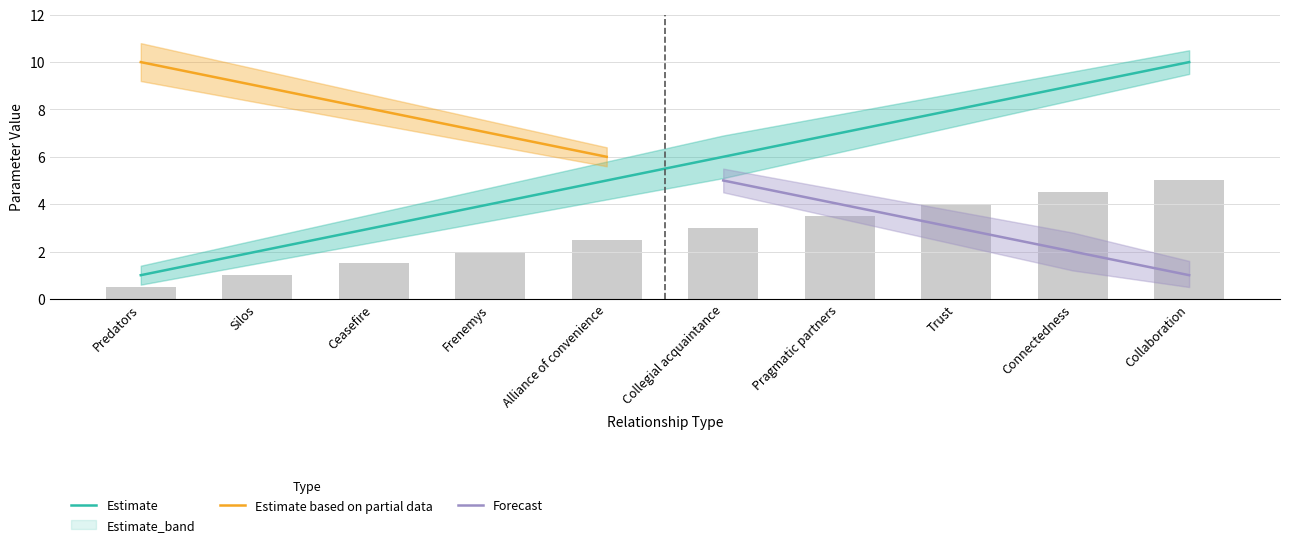

At which category is the sum across all series the highest?

Collaboration